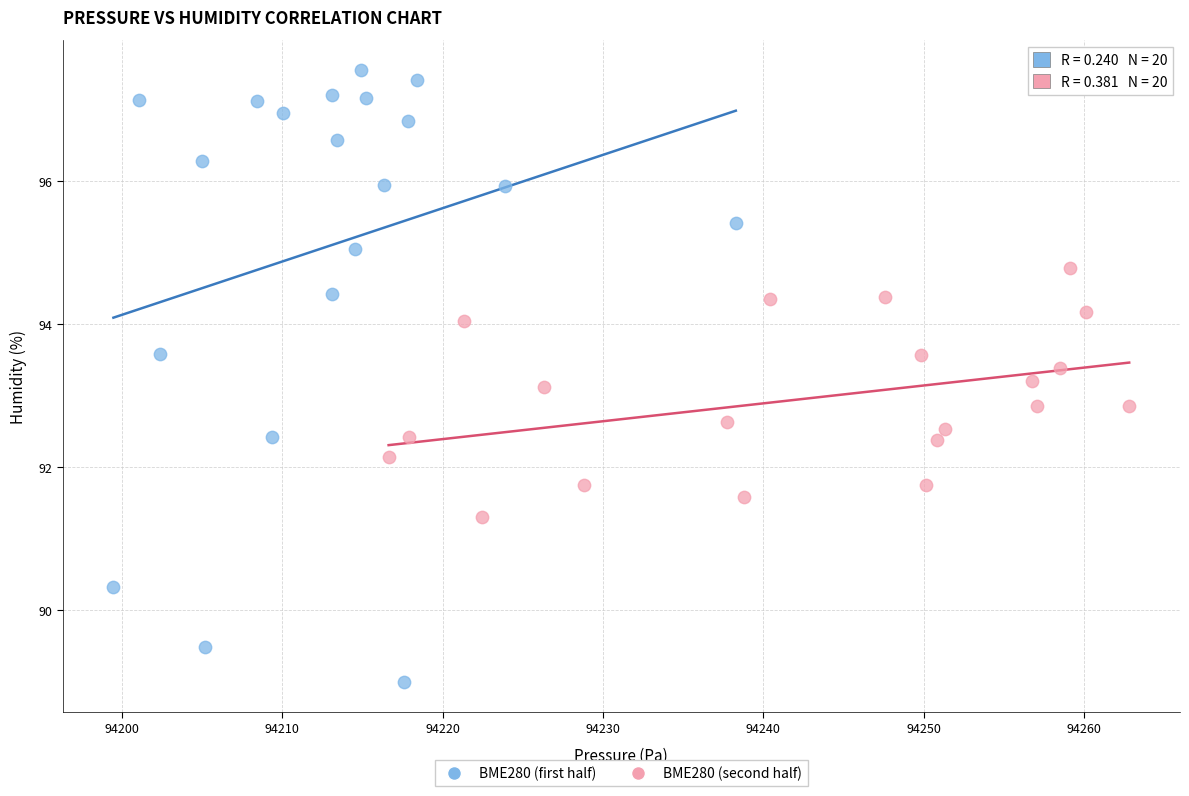

Which series reaches the minimum Y coordinate?

BME280 (first half)